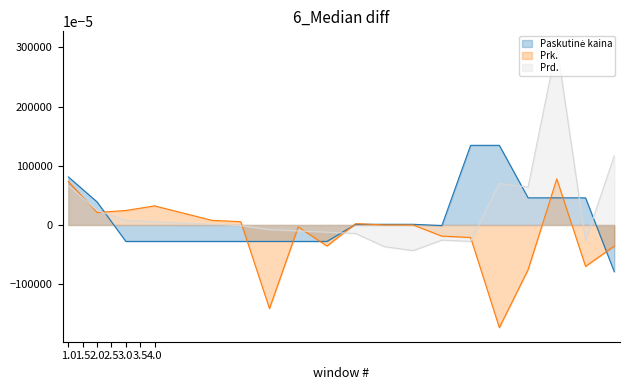

Count the number of categories in the chart.

20